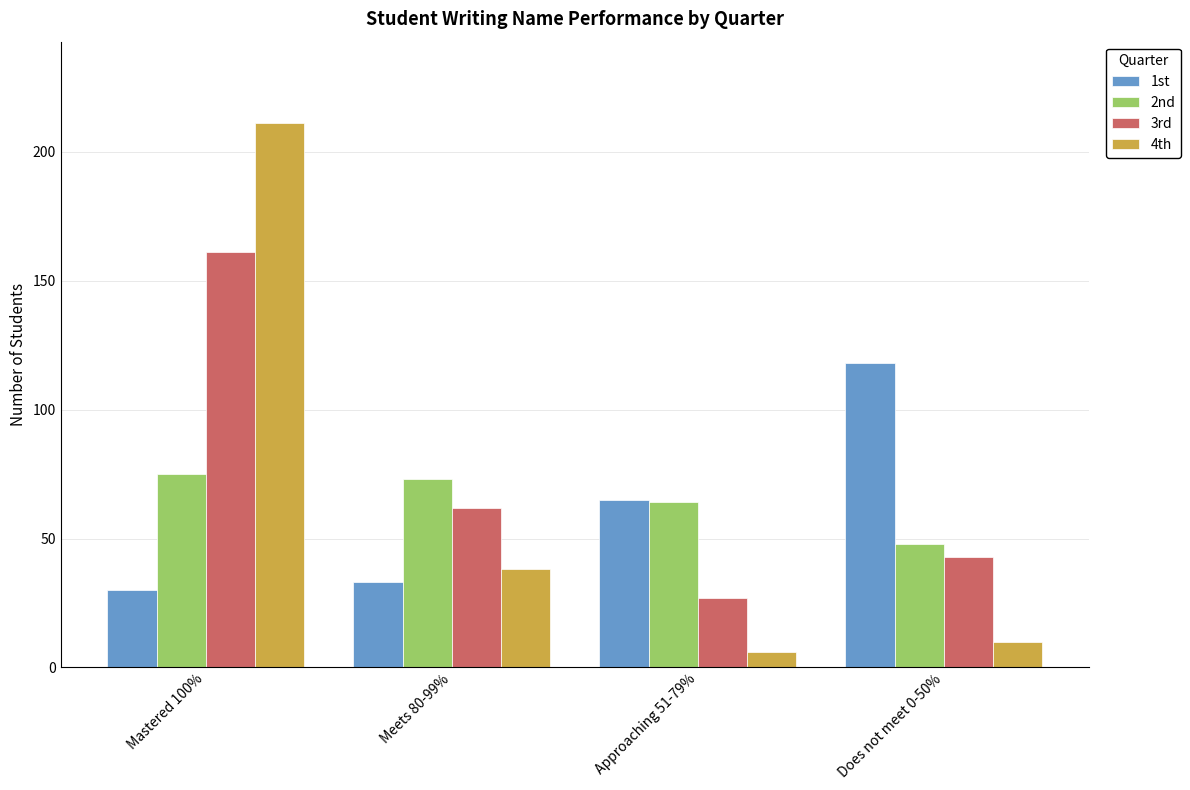

What is the sum of the 3rd values at Does not meet 0-50% and Mastered 100%?

204